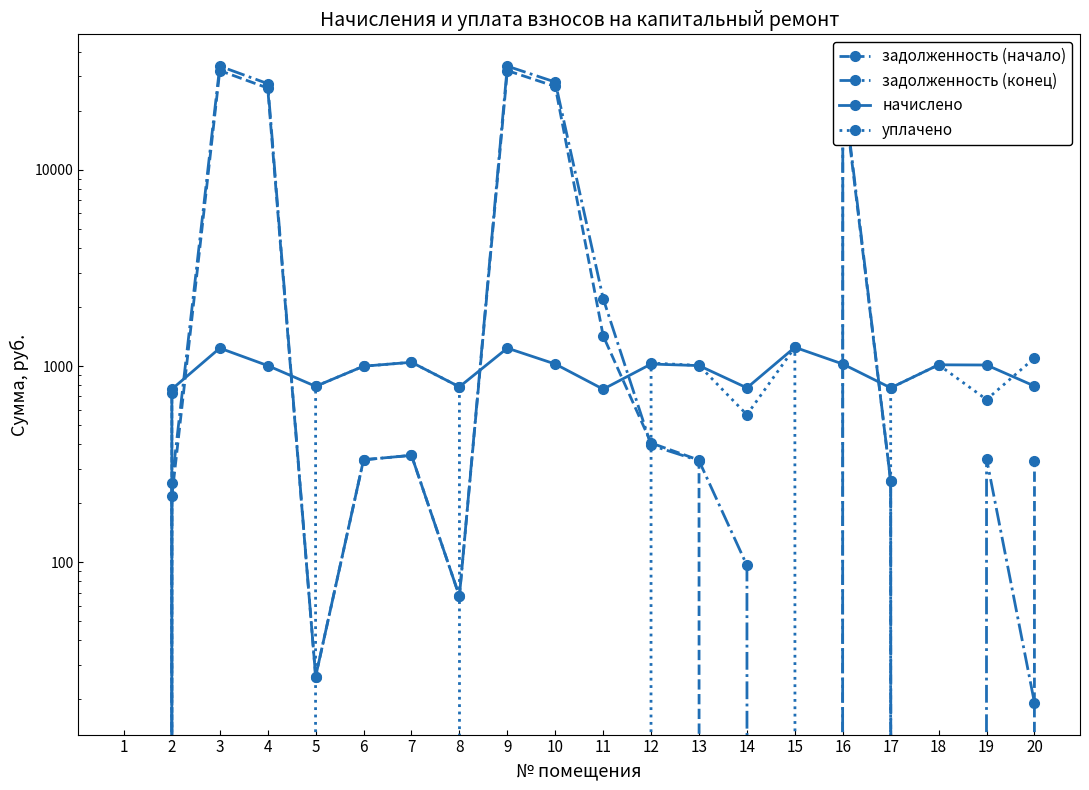

Count the number of categories in the chart.

20